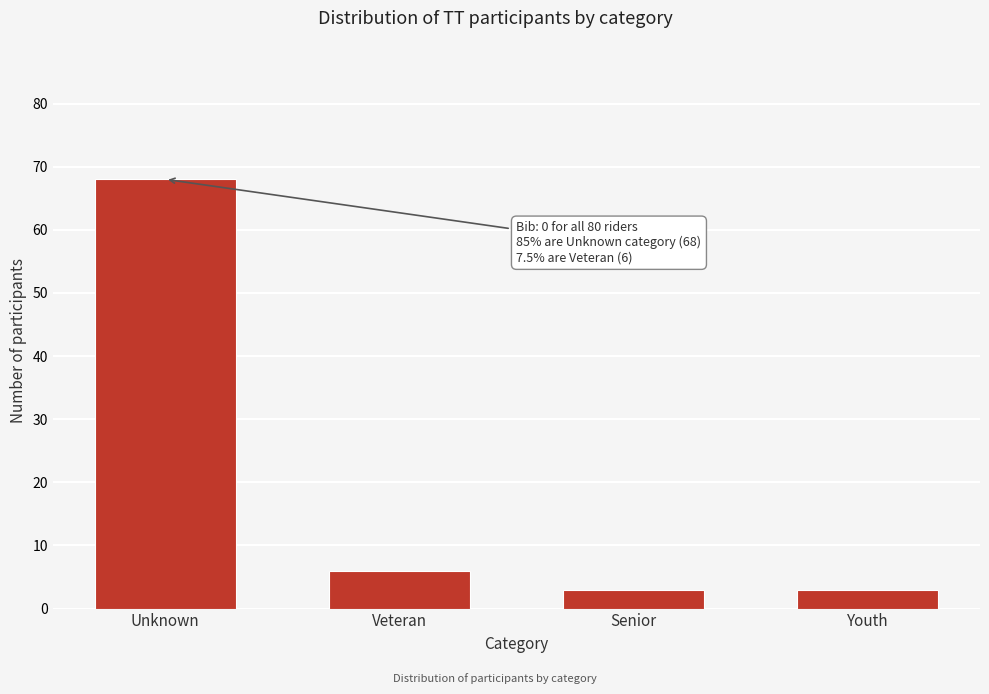

Reading right to left, extract all data points from this chart.

3	3	6	68